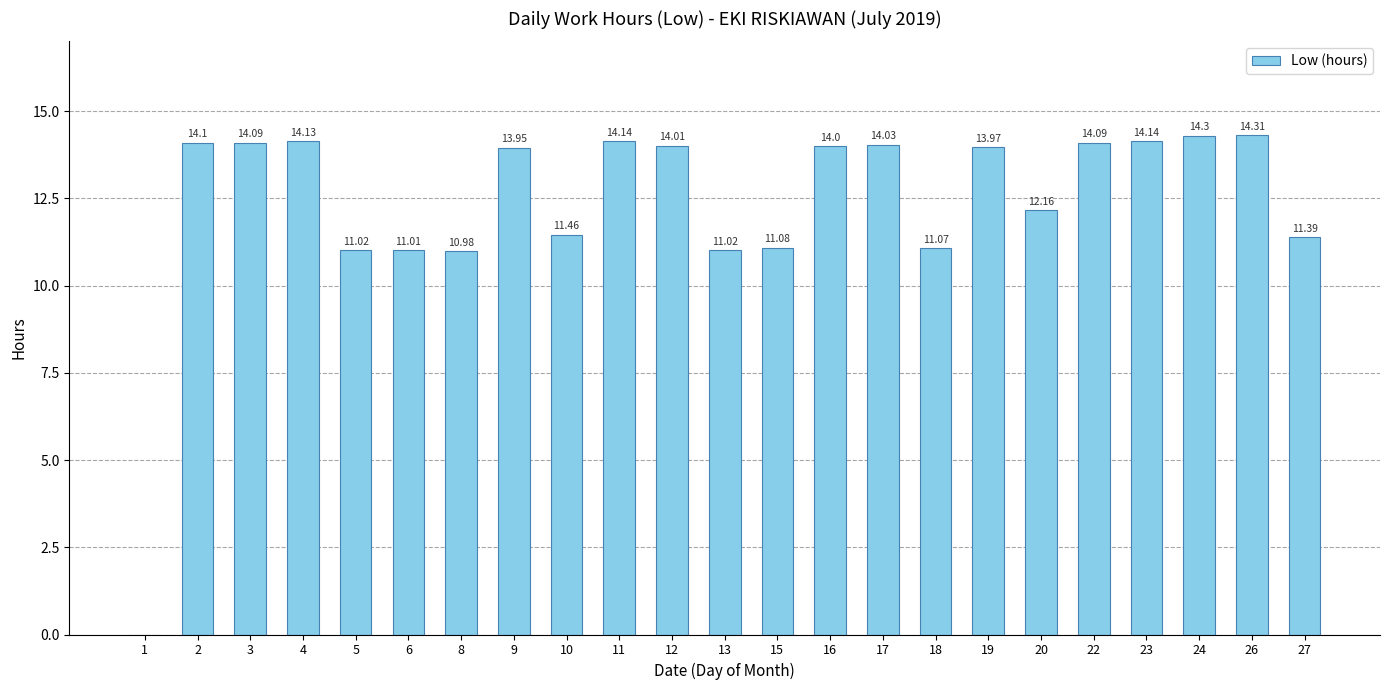

Approximately how many times larger is the value at 22 compared to 8?

1.3